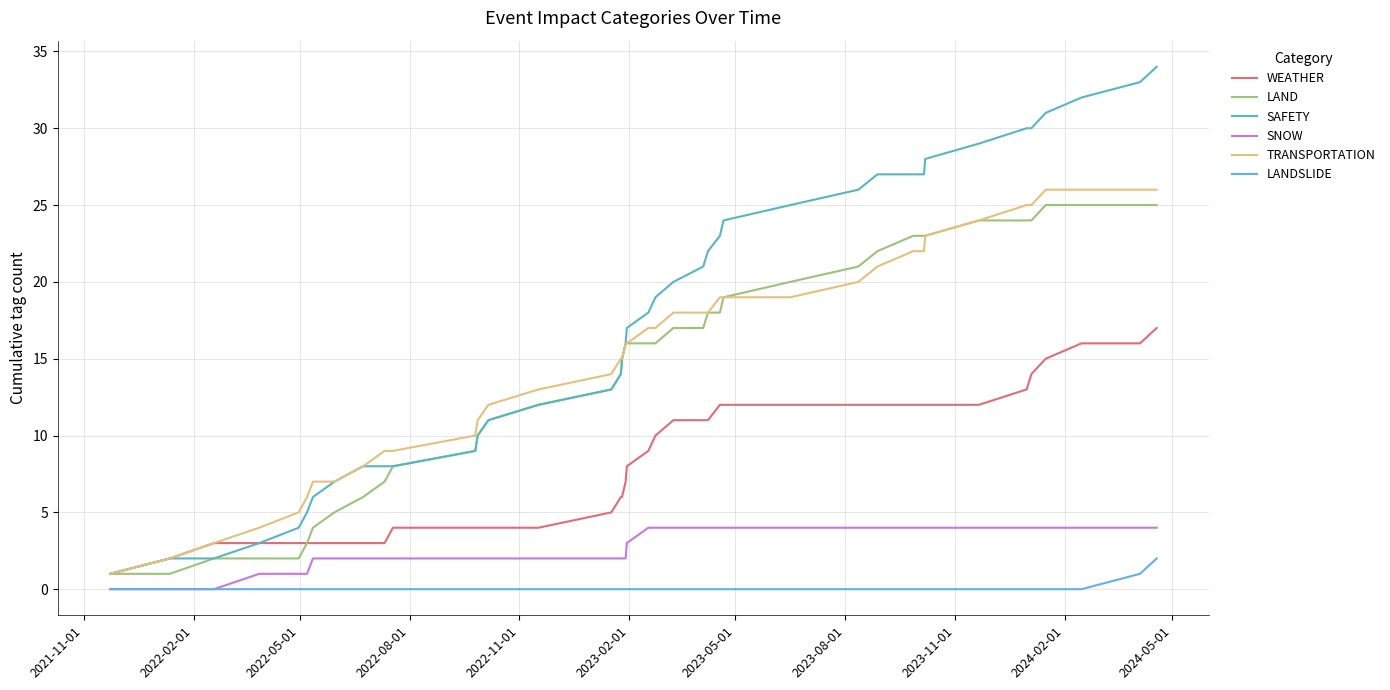

Which series has the largest total across all categories?

SAFETY